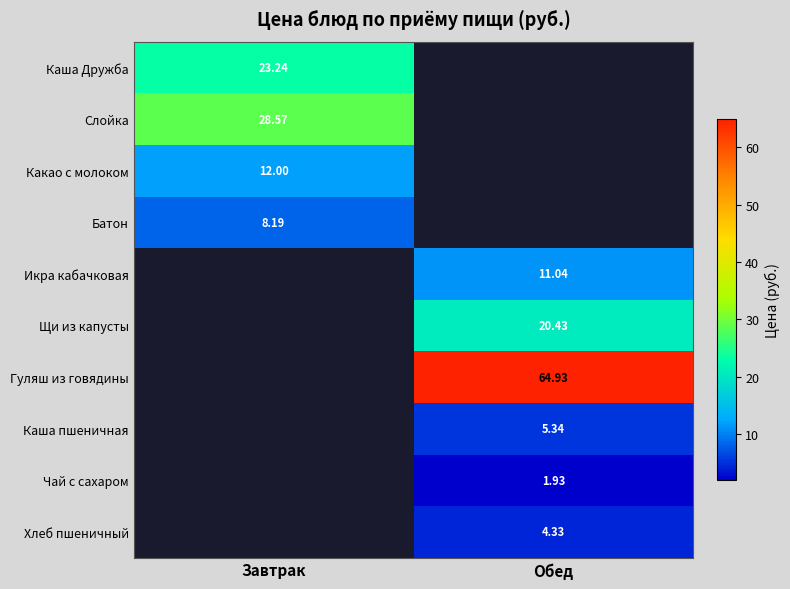

The value of Каша Дружба at Завтрак is 23.2. True or false?

True